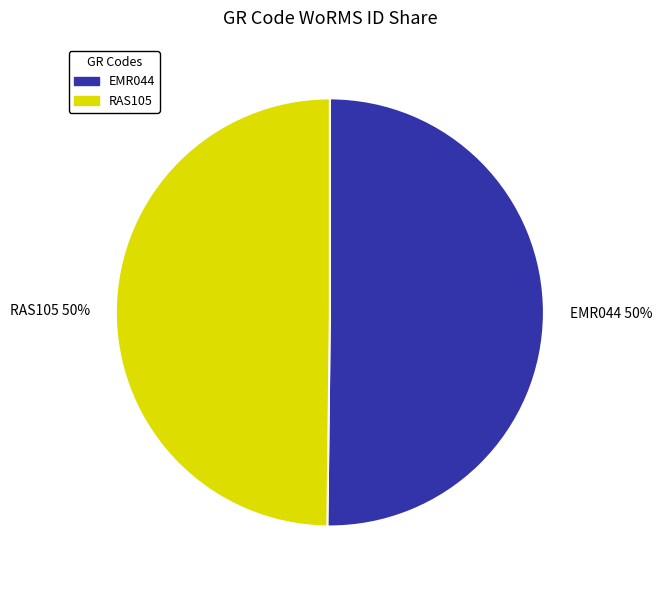

Count the number of slices in the pie.

2